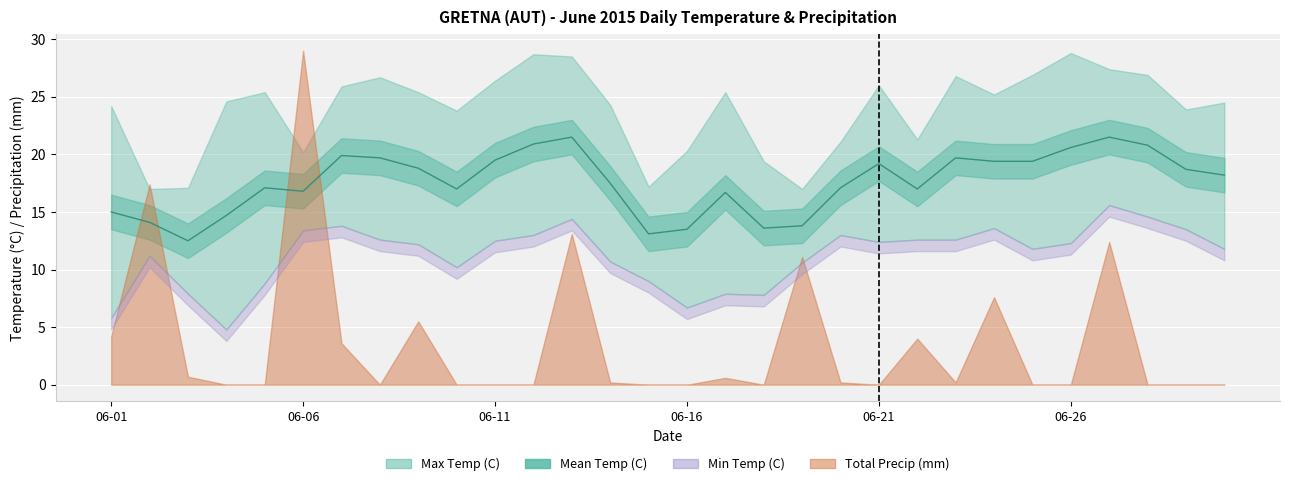

At 2015-06-18, list the series in order from smallest to largest.

Total Precip (mm), Min Temp (C), Mean Temp (C), Max Temp (C)